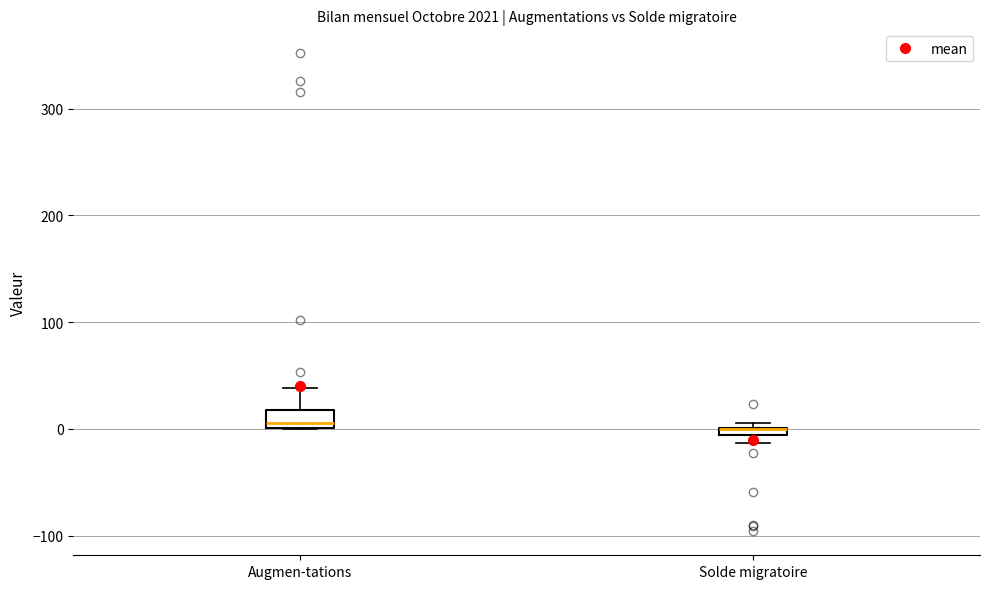

Where is the lower edge of the box for Solde migratoire on the y-axis? The values are not printed on the chart, so give them approximately, as read against the axis.

-10